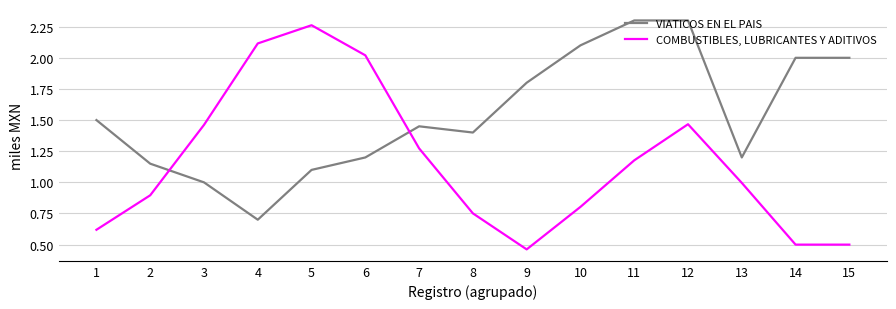

True or false: VIATICOS EN EL PAIS has a value of 1.1 at 2.

True